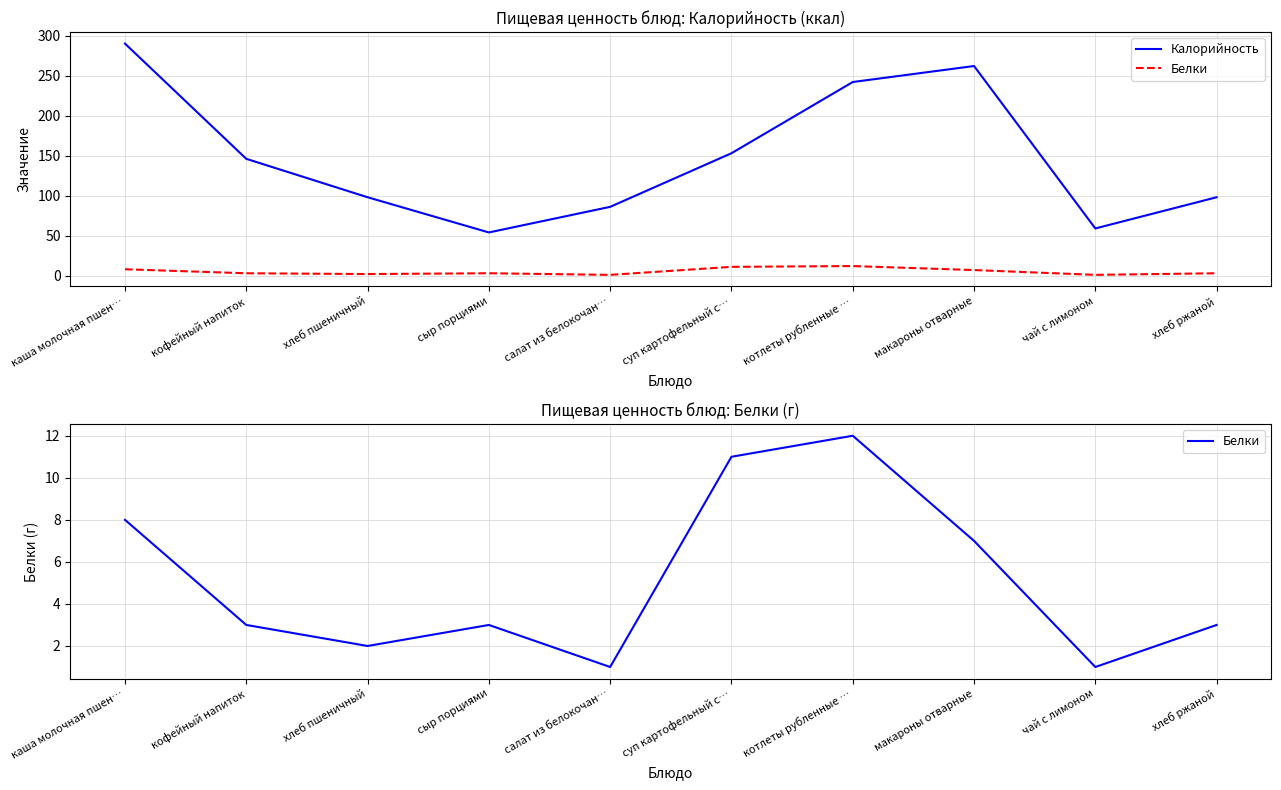

List the labels in order of Белки value, largest first.

котлеты рубленные …, суп картофельный с…, каша молочная пшен…, макароны отварные, кофейный напиток, сыр порциями, хлеб ржаной, хлеб пшеничный, салат из белокочан…, чай с лимоном